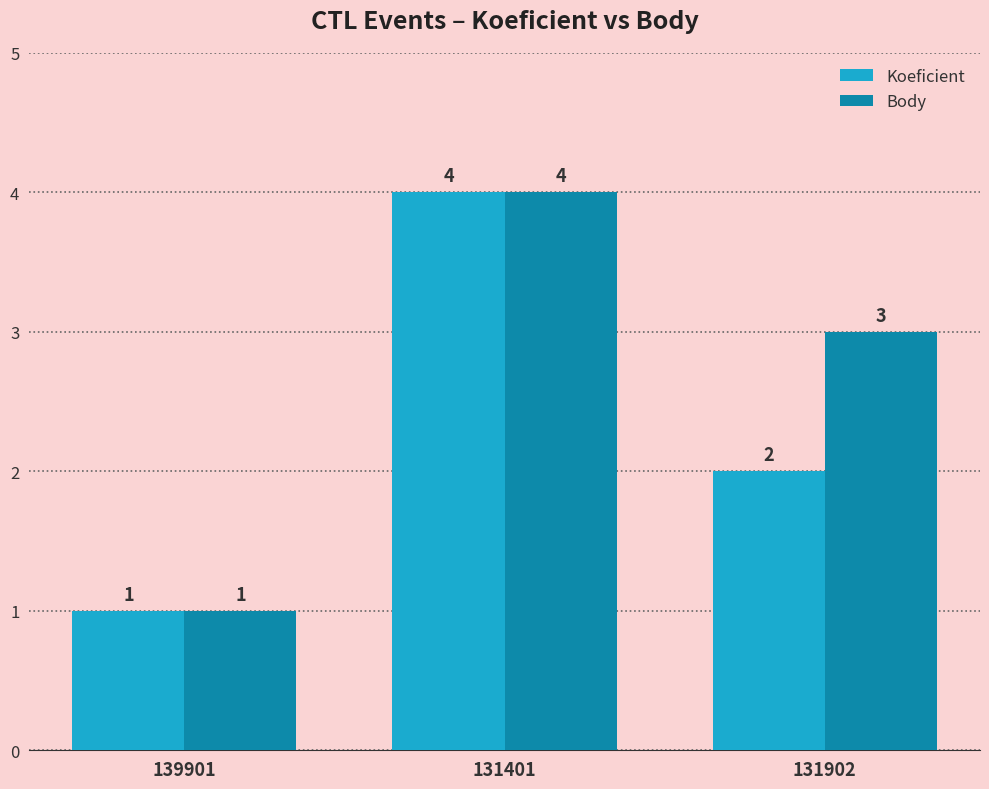

Reading left to right, extract all data points from this chart.

Koeficient: 139901=1	131401=4	131902=2
Body: 139901=1	131401=4	131902=3